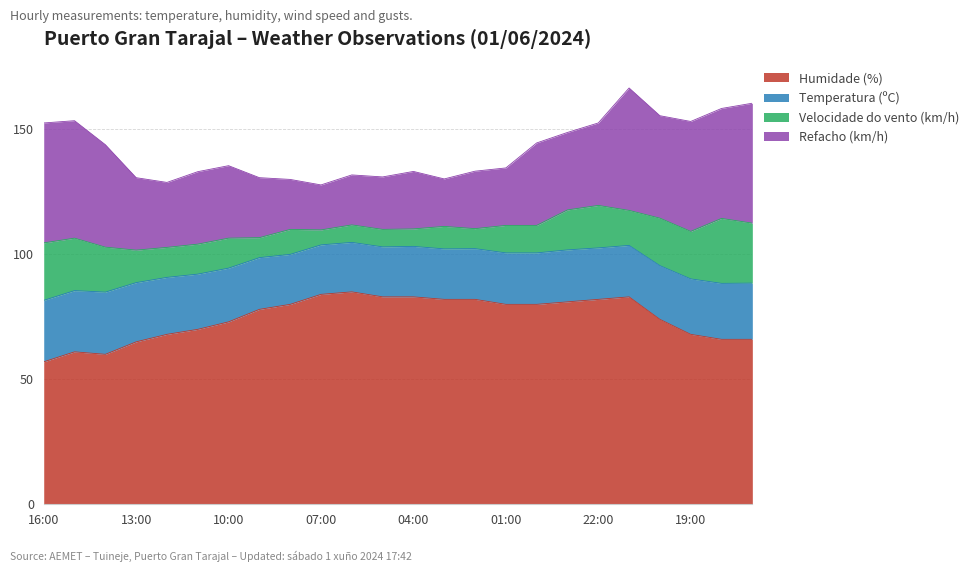

Reading left to right, transcribe all the data shown in this chart.

Humidade (%): 16:00=57.0	15:00=61.0	14:00=60.0	13:00=65.0	12:00=68.0	11:00=70.0	10:00=73.0	09:00=78.0	08:00=80.0	07:00=84.0	06:00=85.0	05:00=83.0	04:00=83.0	03:00=82.0	02:00=82.0	01:00=80.0	00:00=80.0	23:00=81.0	22:00=82.0	21:00=83.0	20:00=74.0	19:00=68.0	18:00=66.0	17:00=66.0
Temperatura (ºC): 16:00=24.6	15:00=24.5	14:00=24.9	13:00=23.7	12:00=22.8	11:00=22.1	10:00=21.5	09:00=20.7	08:00=20.0	07:00=19.8	06:00=19.8	05:00=20.0	04:00=20.2	03:00=20.2	02:00=20.3	01:00=20.6	00:00=20.6	23:00=20.8	22:00=20.6	21:00=20.6	20:00=21.5	19:00=22.2	18:00=22.4	17:00=22.5
Velocidade do vento (km/h): 16:00=23.0	15:00=21.0	14:00=18.0	13:00=13.0	12:00=12.0	11:00=12.0	10:00=12.0	09:00=8.0	08:00=10.0	07:00=6.0	06:00=7.0	05:00=7.0	04:00=7.0	03:00=9.0	02:00=8.0	01:00=11.0	00:00=11.0	23:00=16.0	22:00=17.0	21:00=14.0	20:00=19.0	19:00=19.0	18:00=26.0	17:00=24.0
Refacho (km/h): 16:00=48.0	15:00=47.0	14:00=41.0	13:00=29.0	12:00=26.0	11:00=29.0	10:00=29.0	09:00=24.0	08:00=20.0	07:00=18.0	06:00=20.0	05:00=21.0	04:00=23.0	03:00=19.0	02:00=23.0	01:00=23.0	00:00=33.0	23:00=31.0	22:00=33.0	21:00=49.0	20:00=41.0	19:00=44.0	18:00=44.0	17:00=48.0